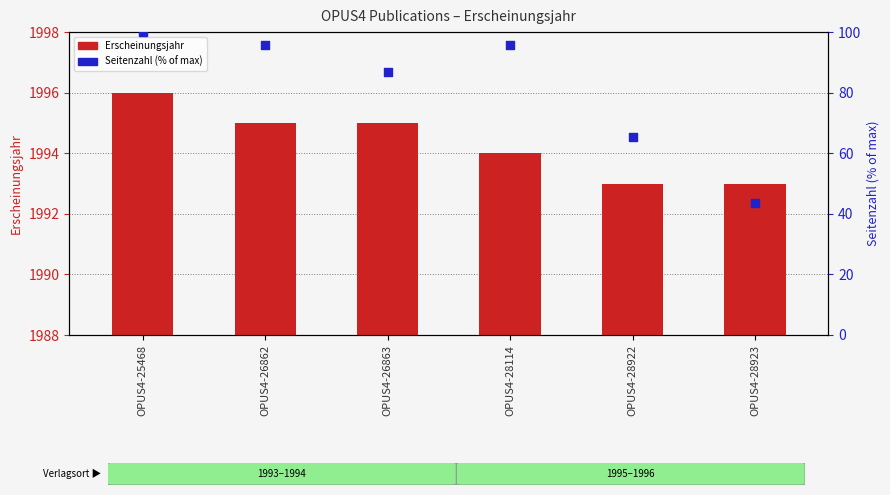

Which series reaches the maximum Y coordinate?

Erscheinungsjahr